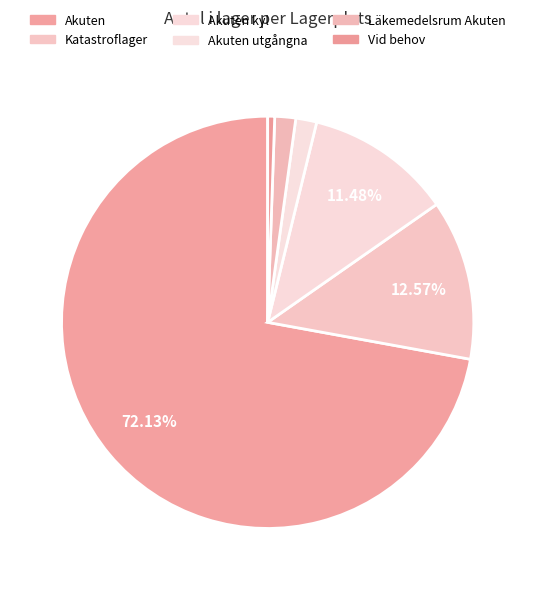

Which category has the smallest portion of the pie?

Vid behov